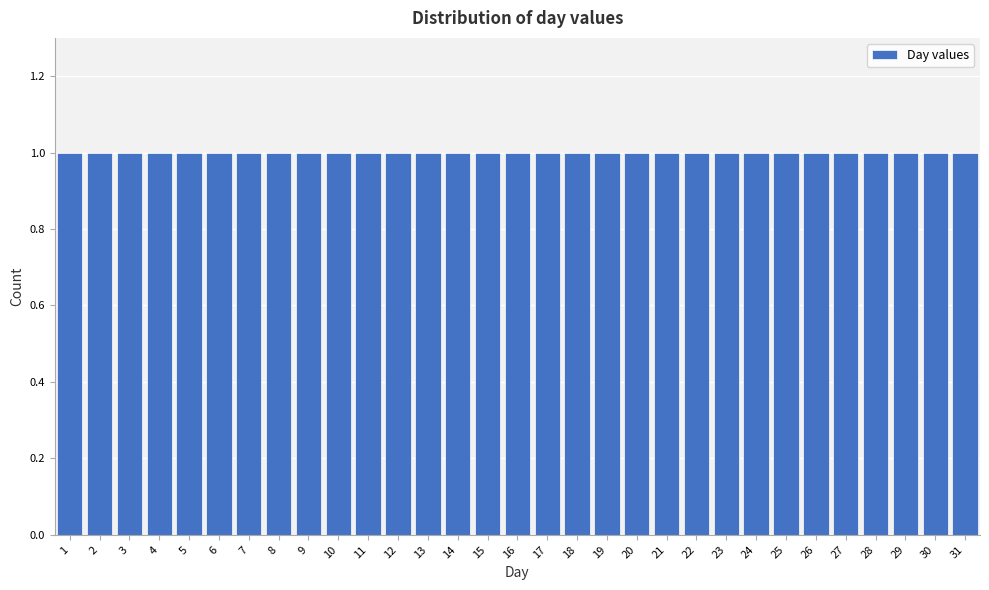

How tall is the bar that spans 12.5 to 13.5 on the x-axis? The values are not printed on the chart, so give them approximately, as read against the axis.

1